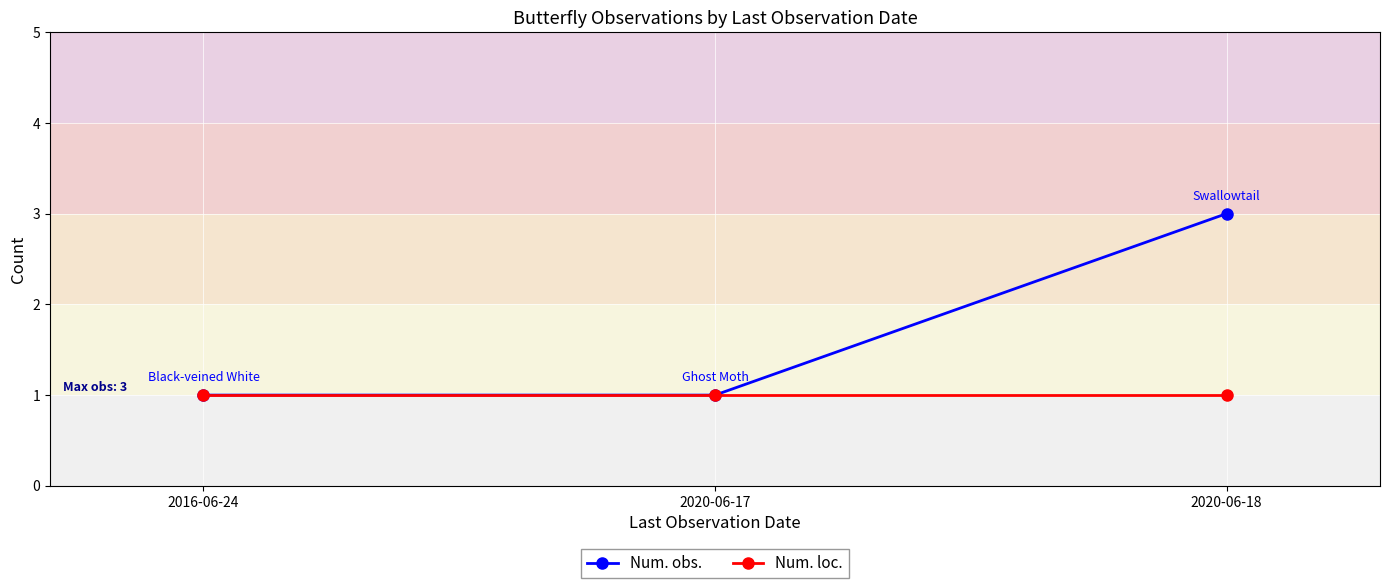

Which series has the largest total across all categories?

Num. obs.